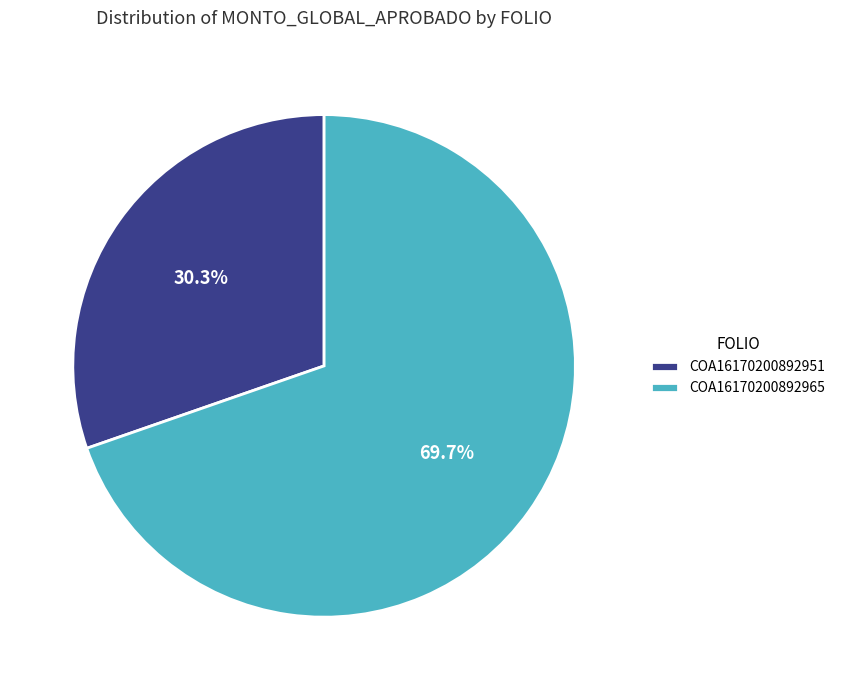

Rank the categories by value from lowest to highest.

COA16170200892951, COA16170200892965